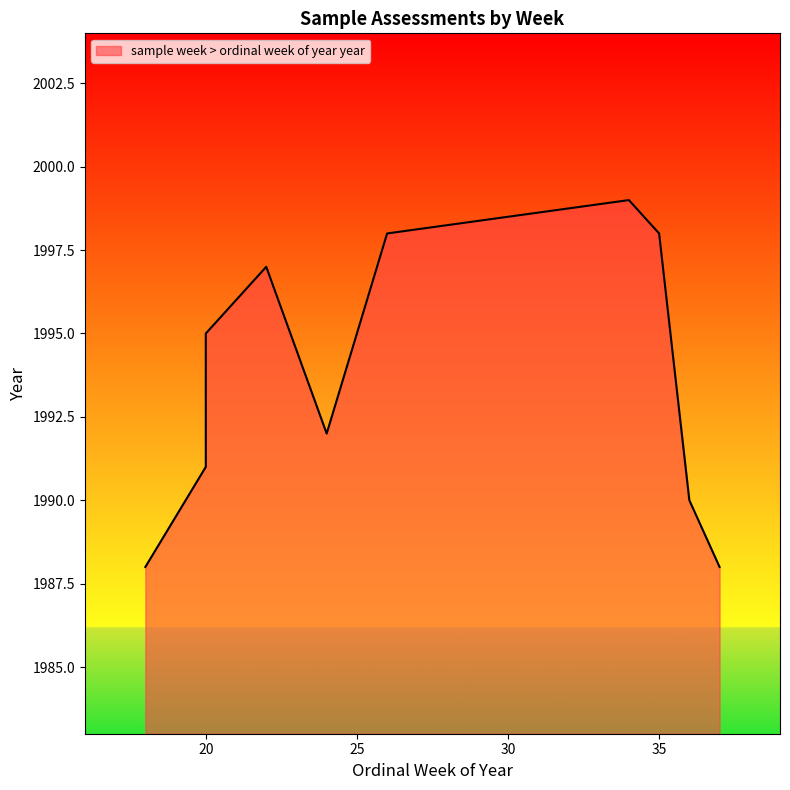

What is the label of the 9th point from the left?

37